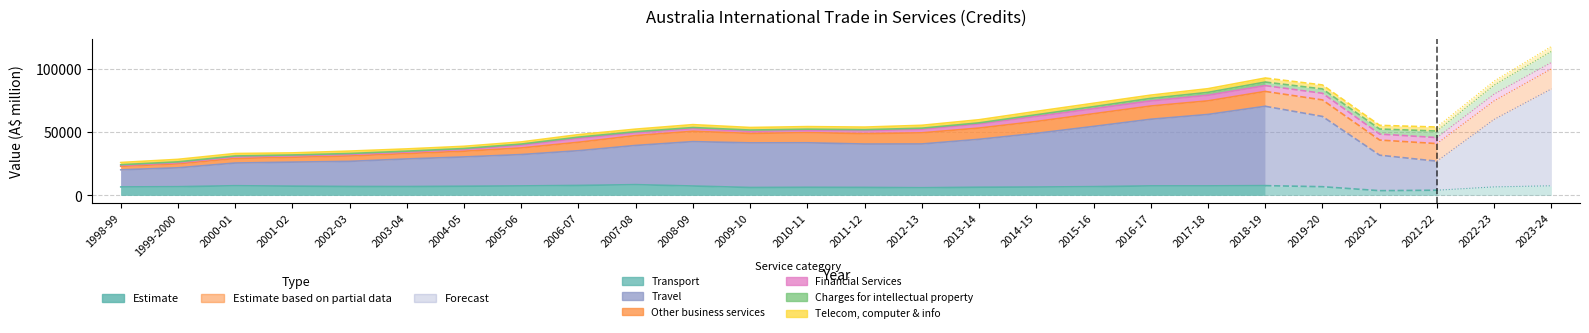

How many data points in Charges for intellectual property are less than 928?

13